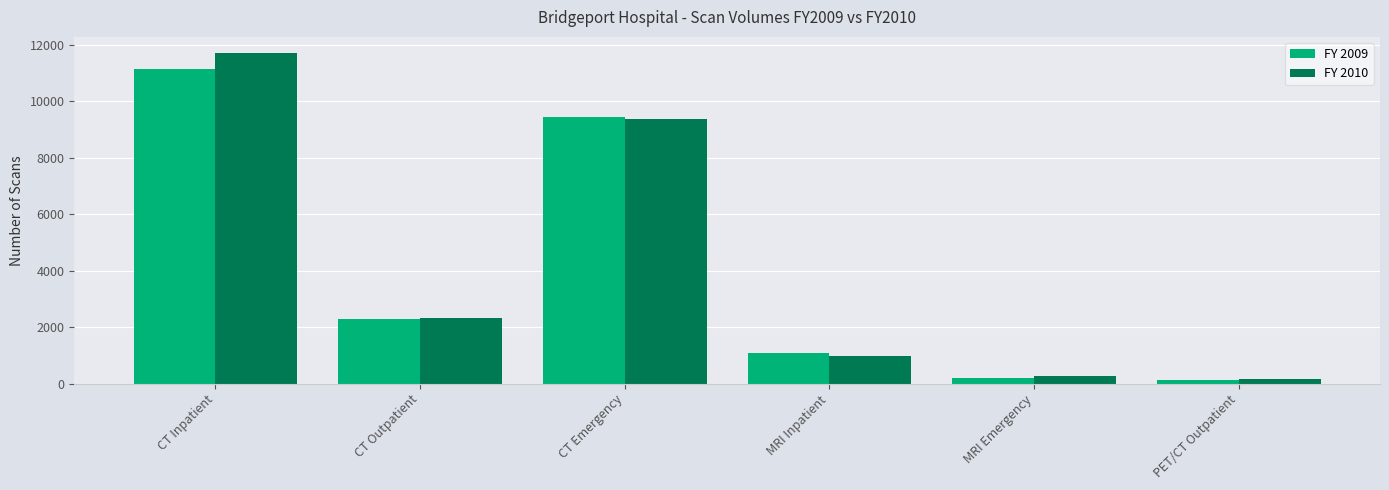

What is the label of the 4th bar from the left?

MRI Inpatient